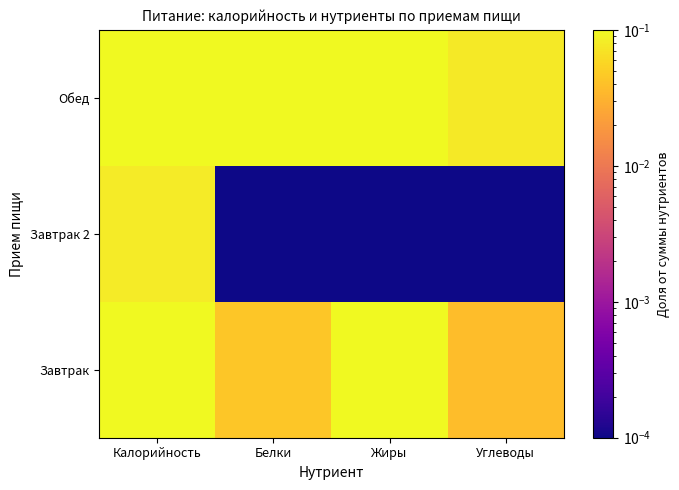

What is the total value across all series at Калорийность?

0.4